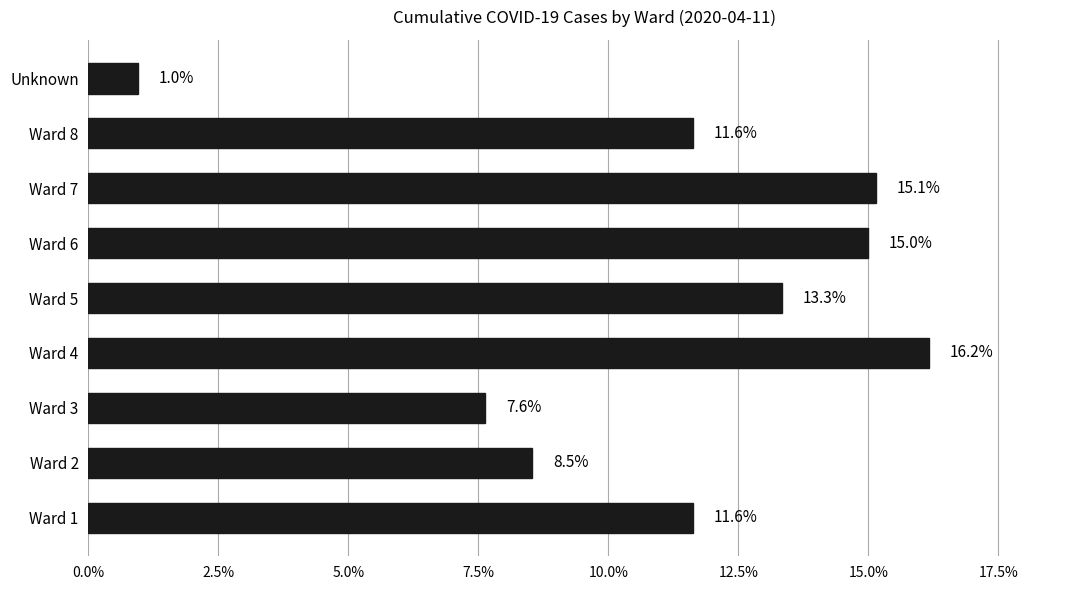

Count the number of data series in this chart.

1